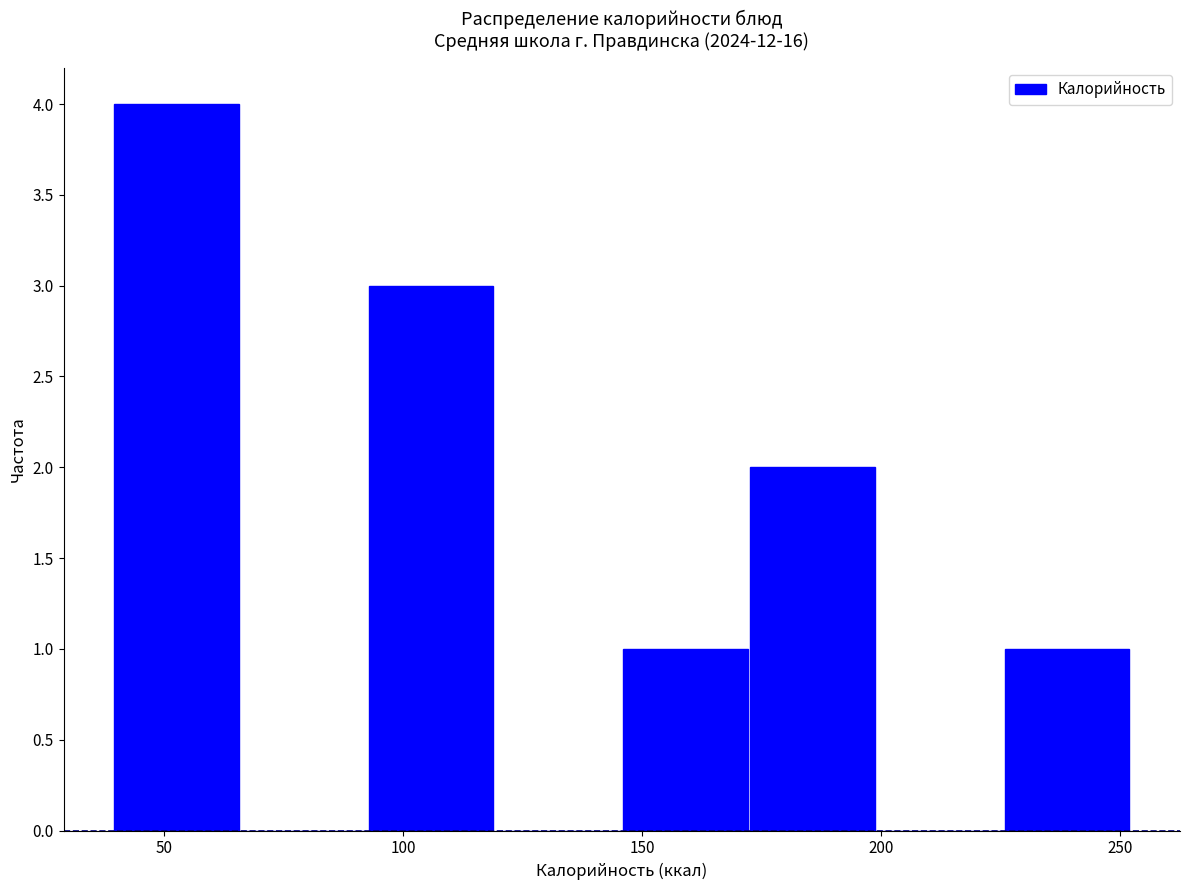

Reading left to right, list every bar in this chart as the range it spans on the x-axis followed by its height. Neither the bar edges nor the heights are printed on the chart, so give them approximately, as read against the axes.

40 to 65: 4
65 to 95: 0
95 to 120: 3
120 to 145: 0
145 to 170: 1
170 to 200: 2
200 to 225: 0
225 to 250: 1